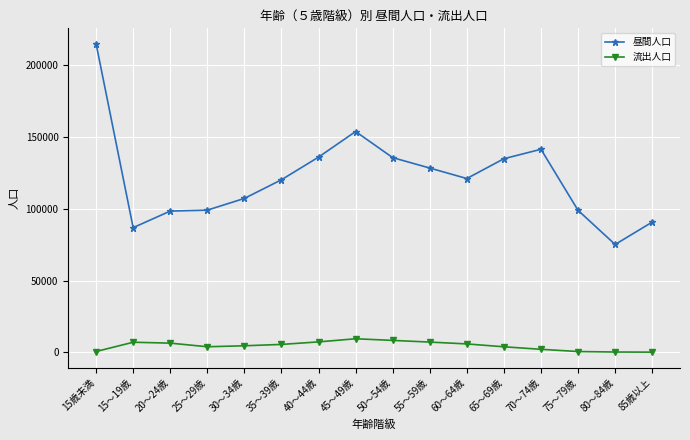

At which label does 流出人口 first exceed 5442?

15～19歳